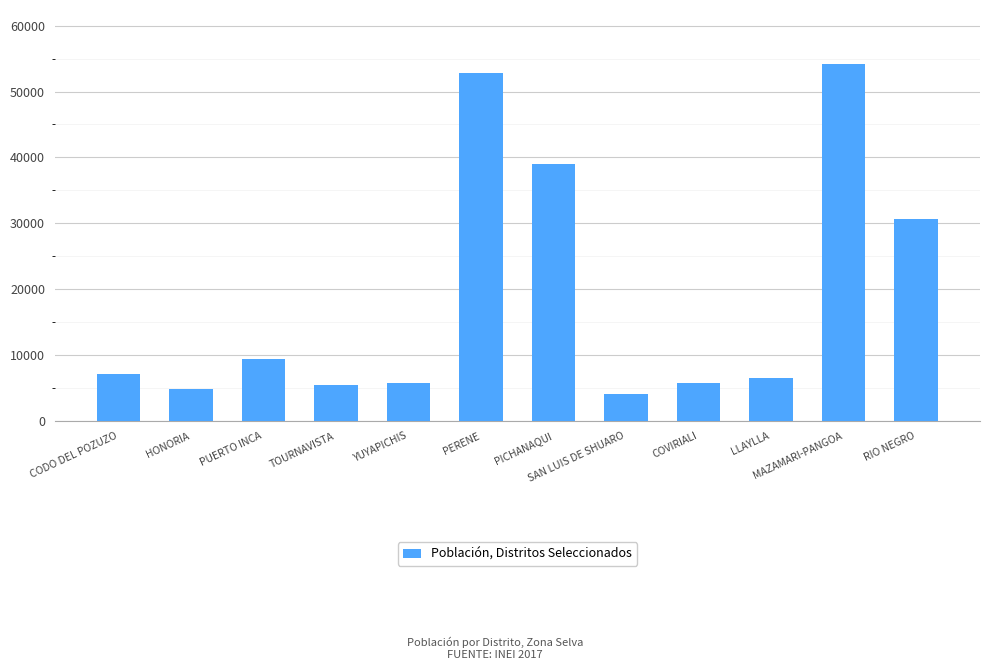

True or false: the data shows 8505 at TOURNAVISTA.

False